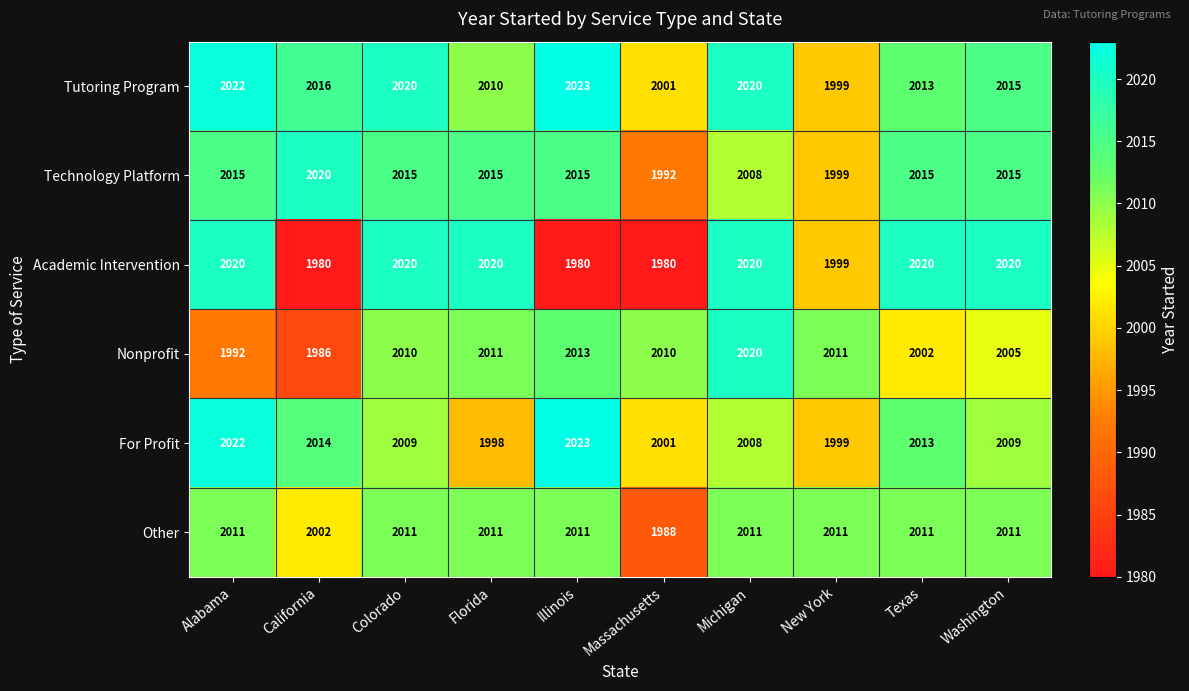

Read the For Profit value at Florida.

1998